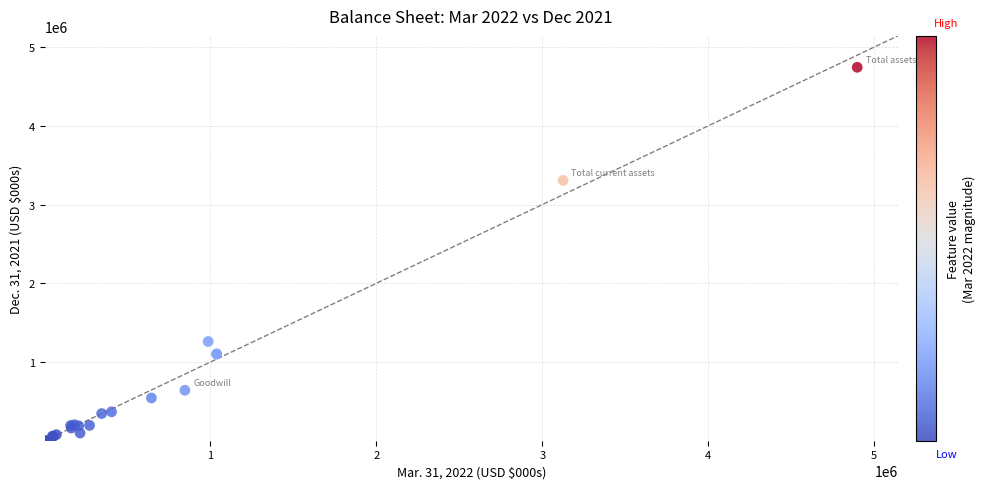

What Y value in the scatter plot is closest to 2372548?

3308423